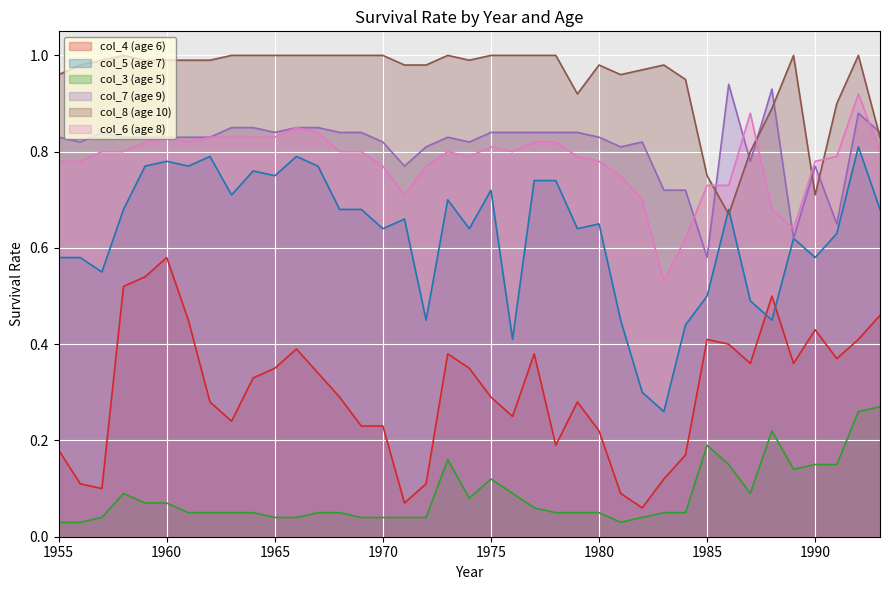

True or false: col_5 (age 7) and col_7 (age 9) cross at least once.

False